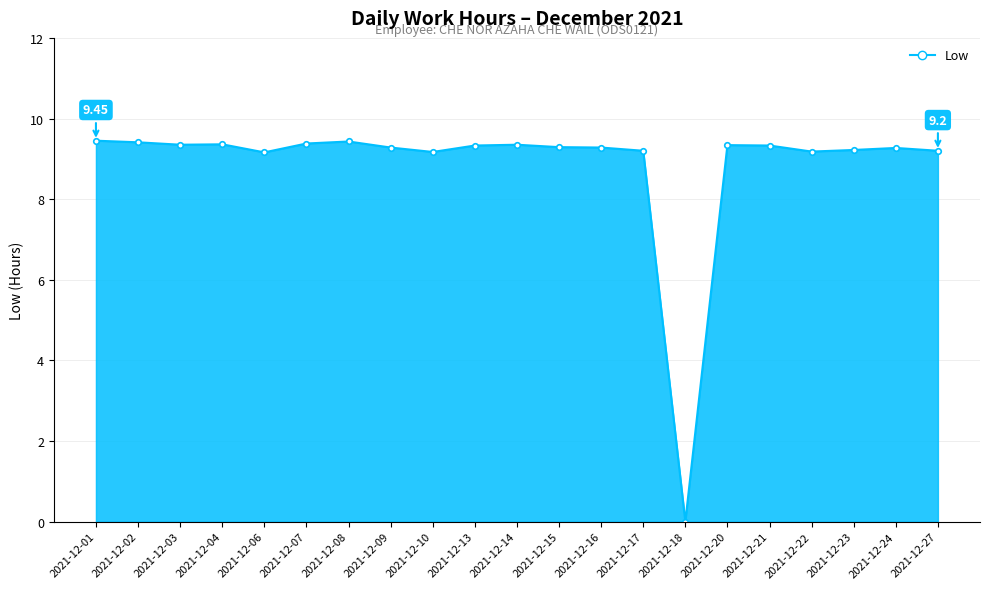

Approximately how many times larger is the value at 2021-12-13 compared to 2021-12-02?

1.0